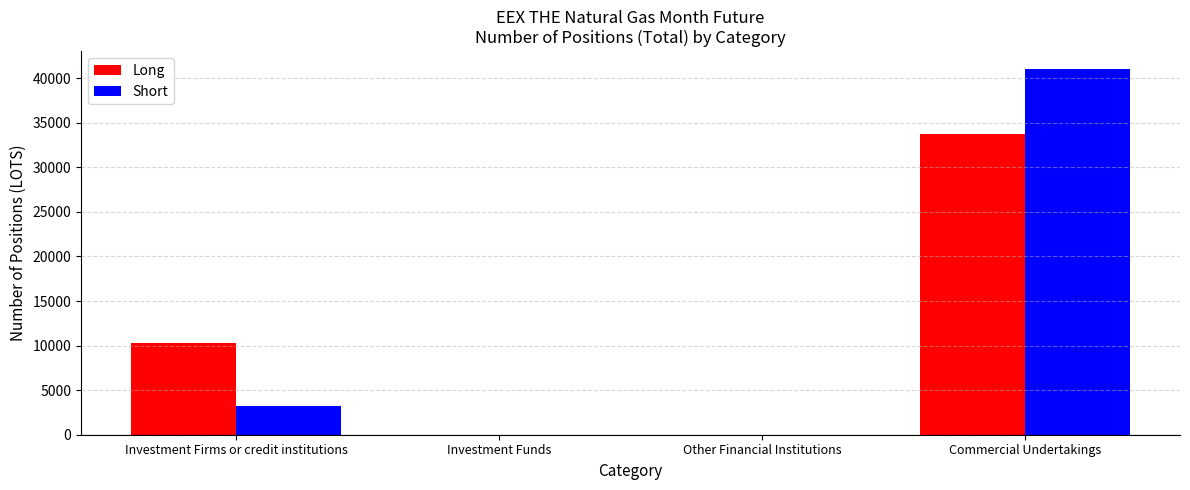

Is it true that Long equals 10296 at Investment Firms or credit institutions?

True